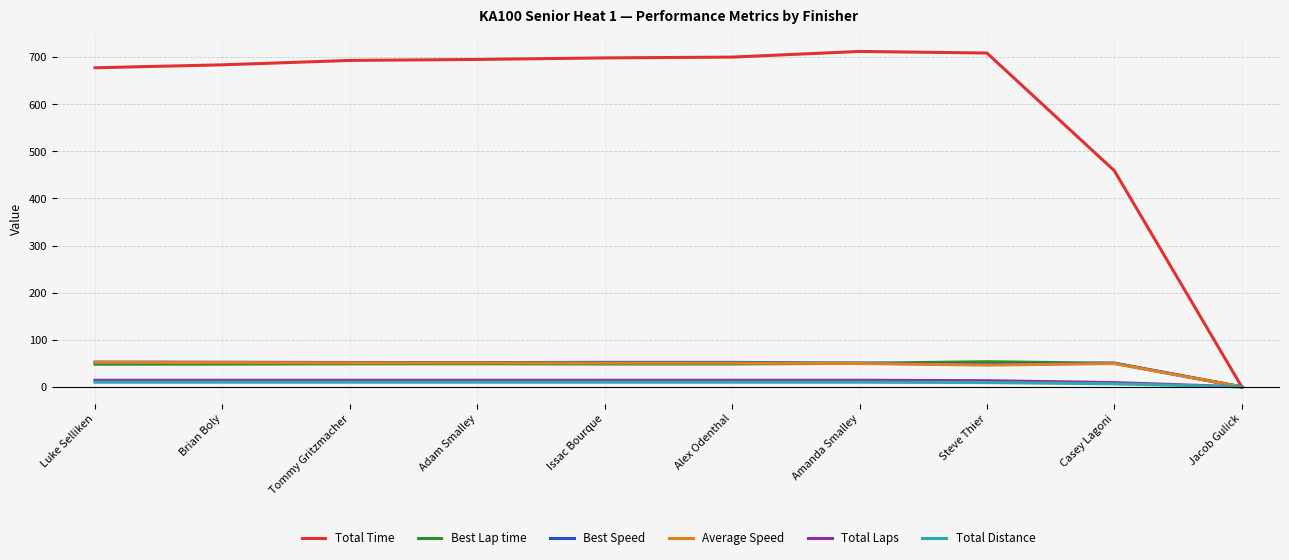

Is the value of Total Time at Brian Boly greater than the value of Best Lap time at Issac Bourque?

Yes